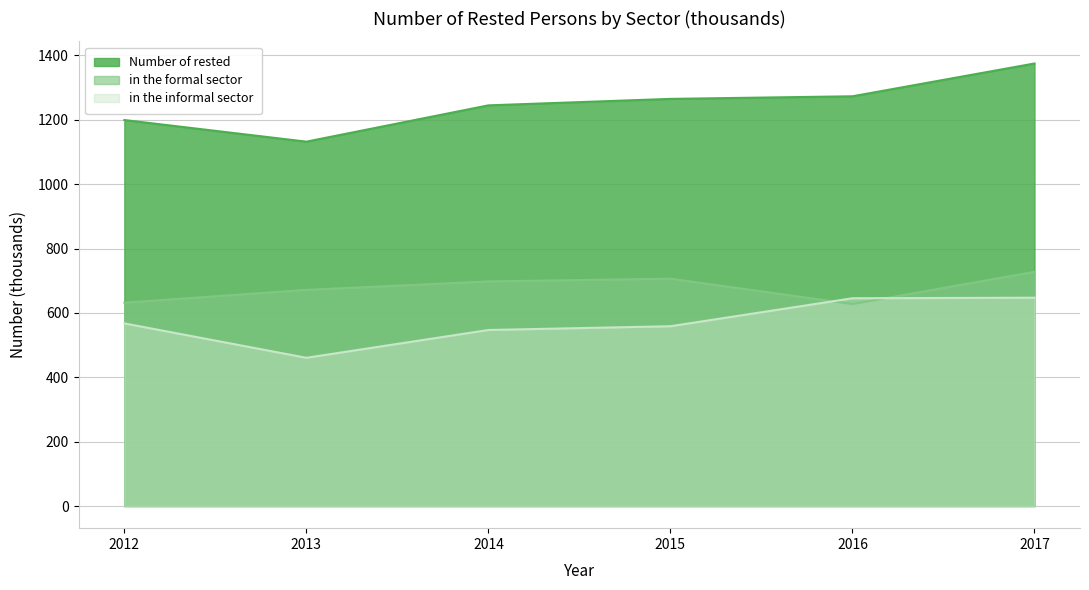

What is the difference between the highest and lowest values at 2015?

706.4